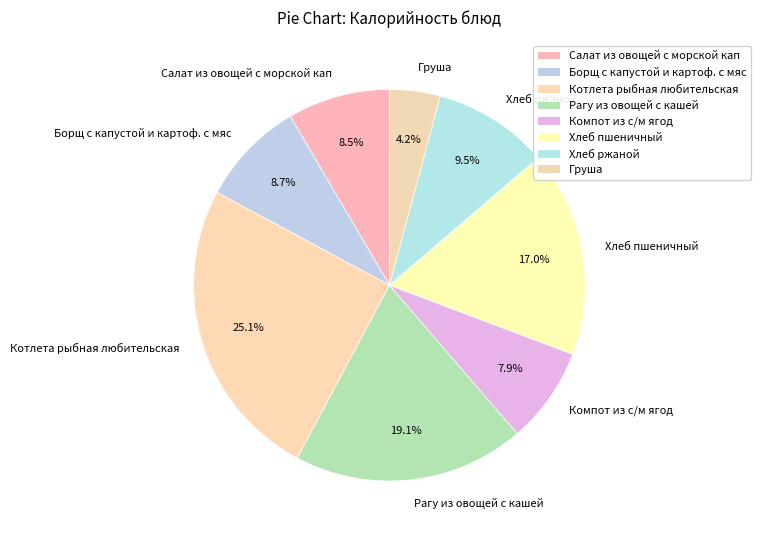

Count the number of slices in the pie.

8